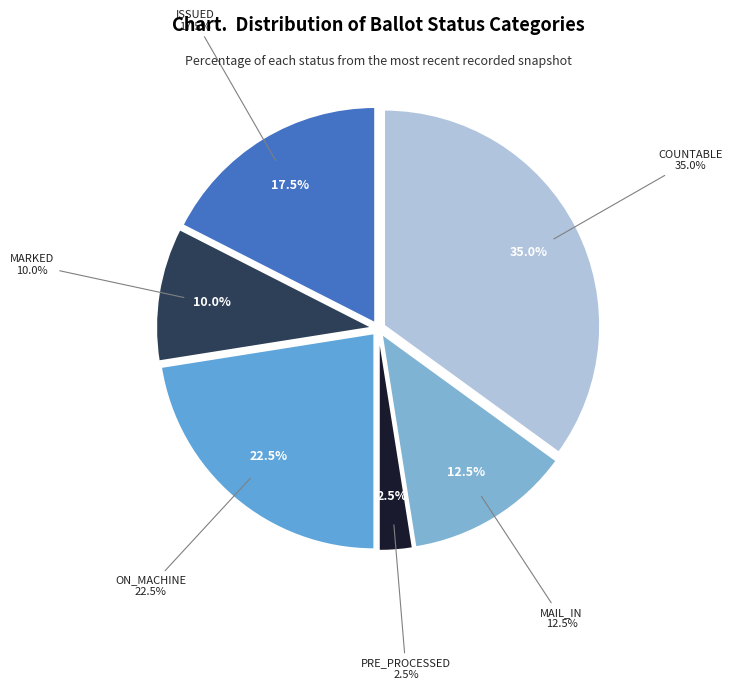

Is FWAB the majority of the pie?

No